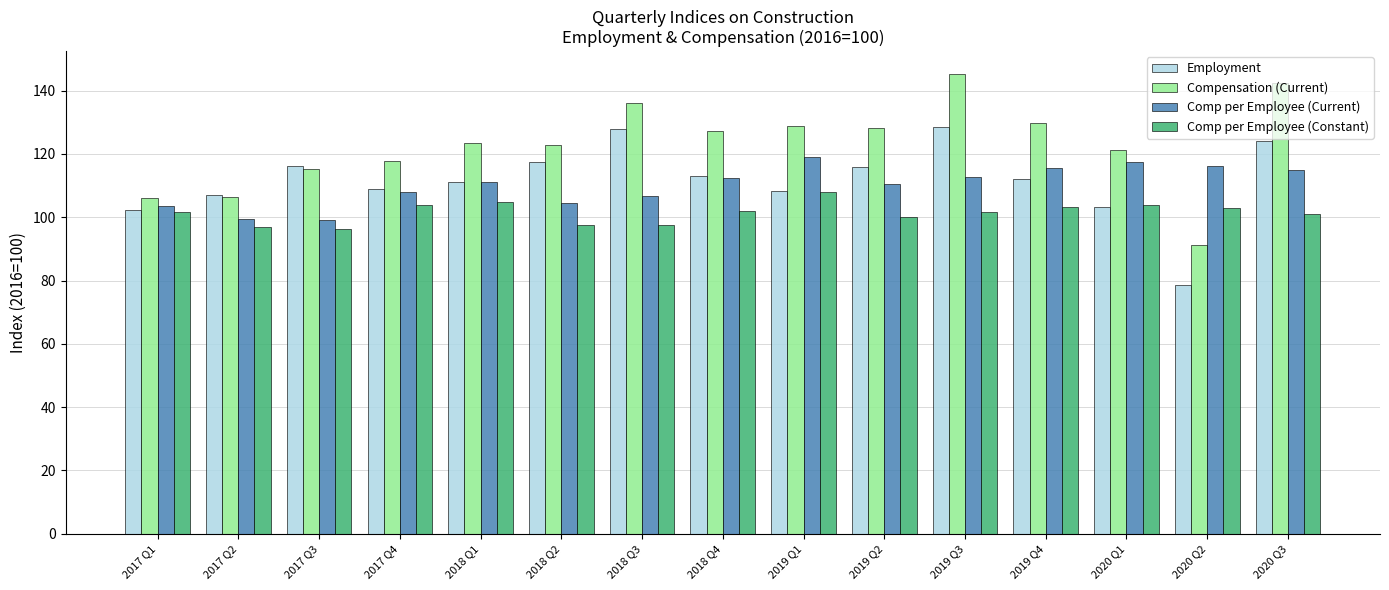

Is it true that Comp per Employee (Constant) equals 46.0 at 2017 Q3?

False